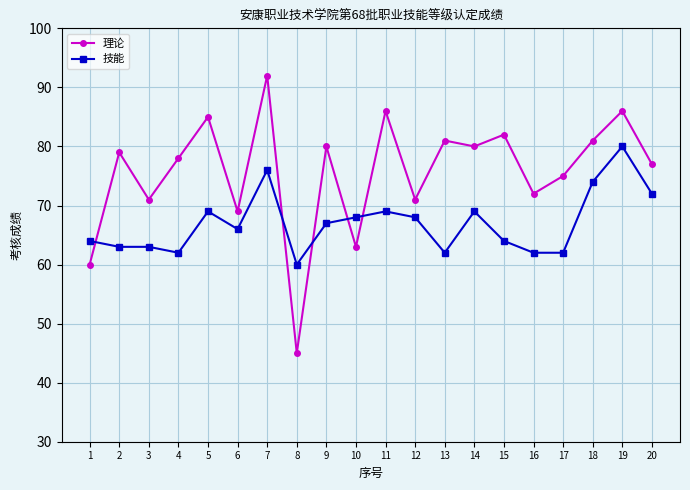

The value of 理论 at 6 is 117. True or false?

False